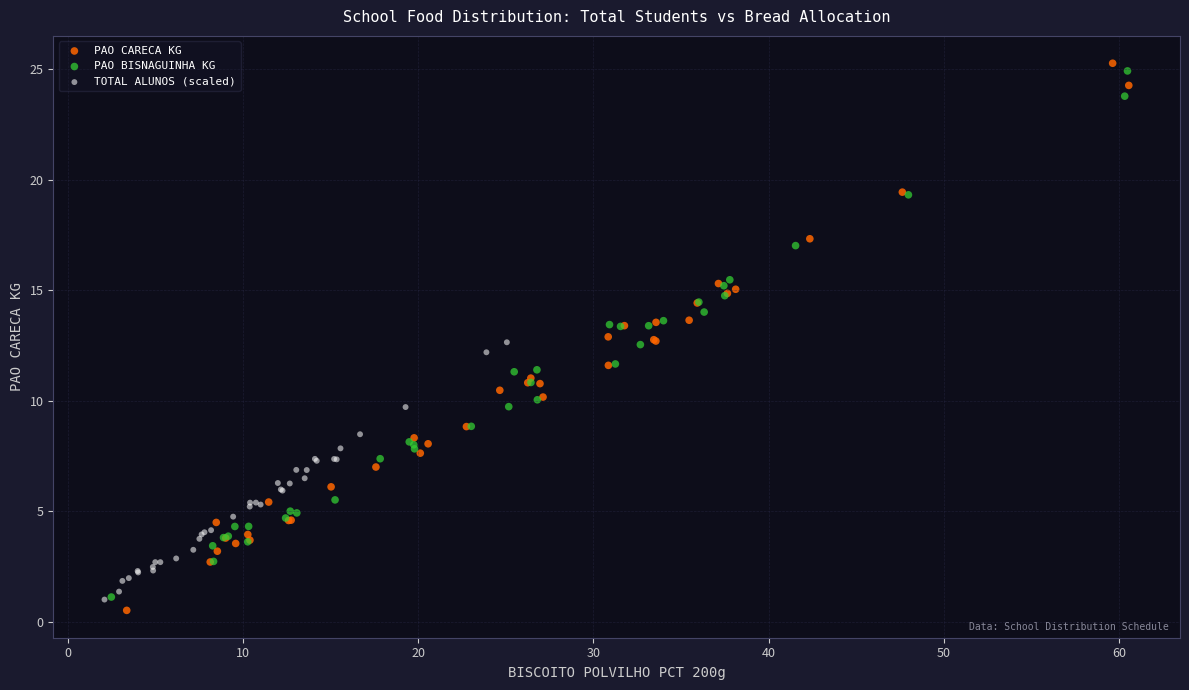

What are all the series names shown in the legend?

PAO CARECA KG, PAO BISNAGUINHA KG, TOTAL ALUNOS (scaled)